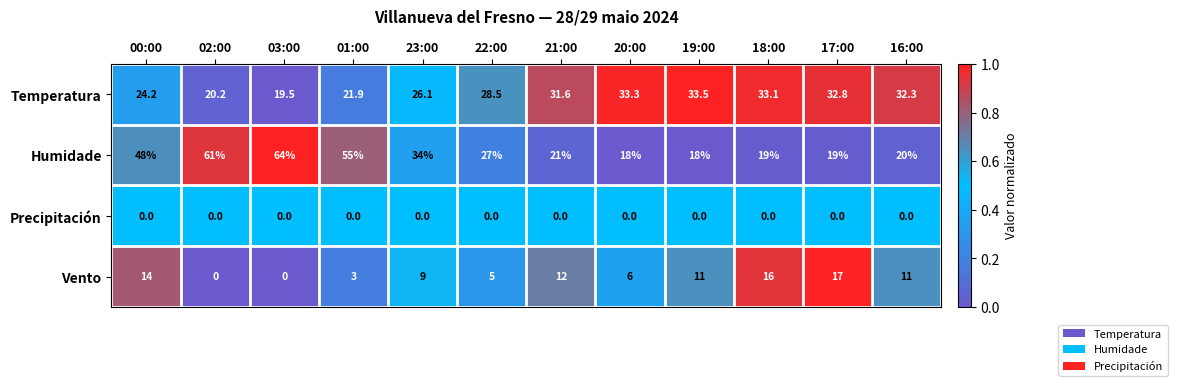

Which series has the widest spread of values?

Humidade